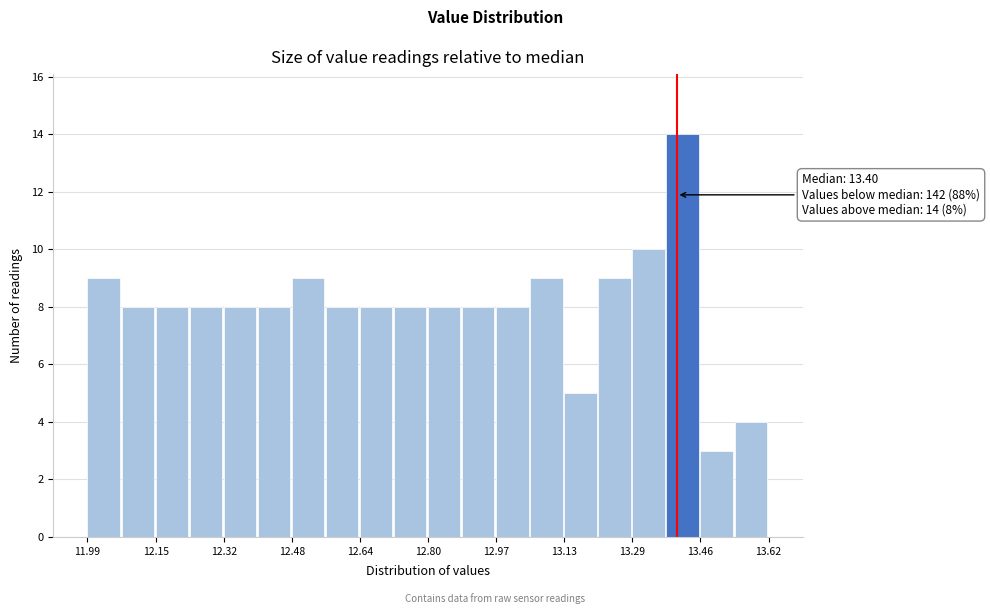

Which range on the x-axis has the tallest bar?

13.38 to 13.46